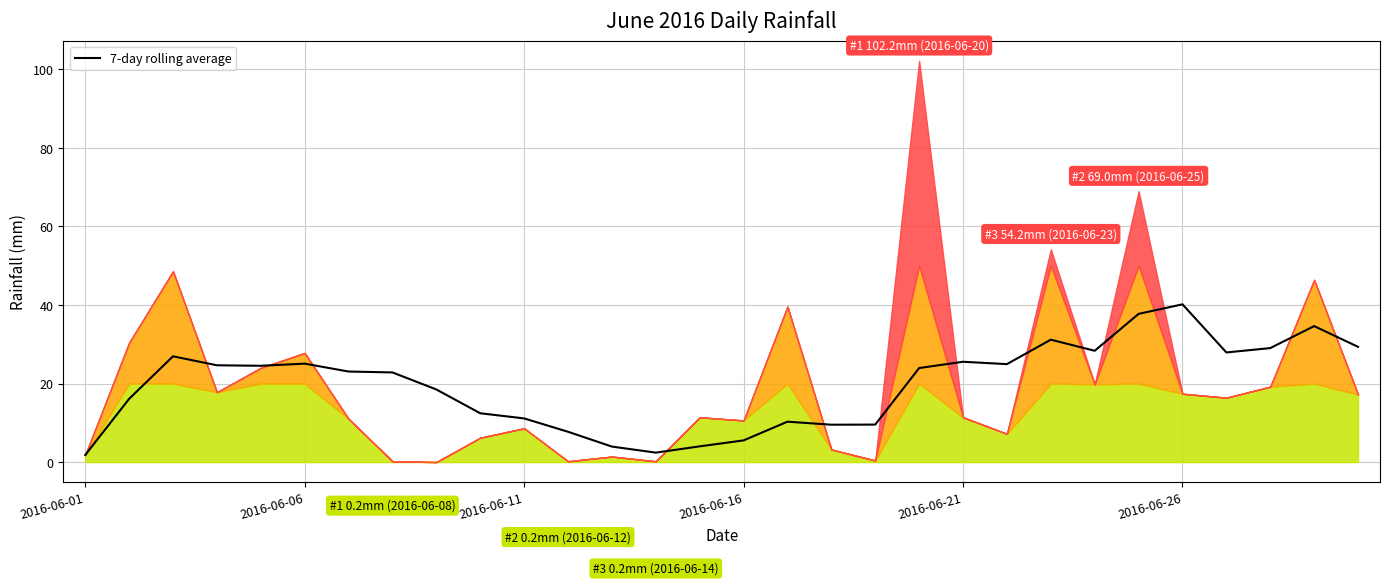

Between 16 and 26, which is larger?

26